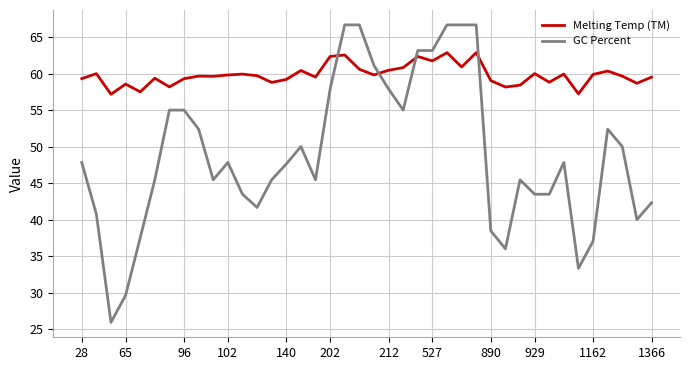

What is the difference between the maximum and minimum values in the GC Percent series?

40.7